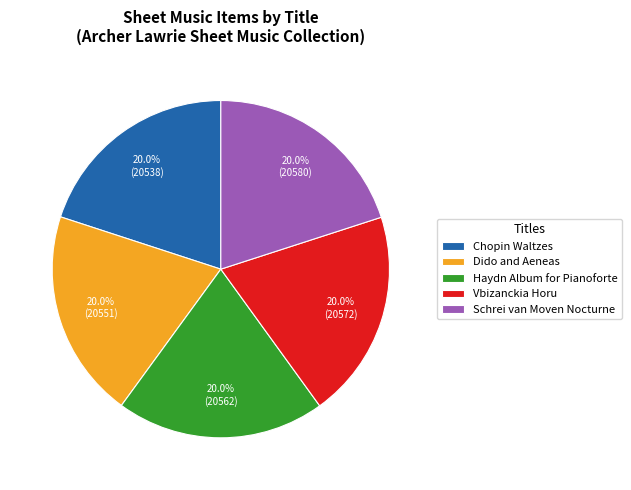

True or false: Schrei van Moven Nocturne accounts for 8% of the total.

False